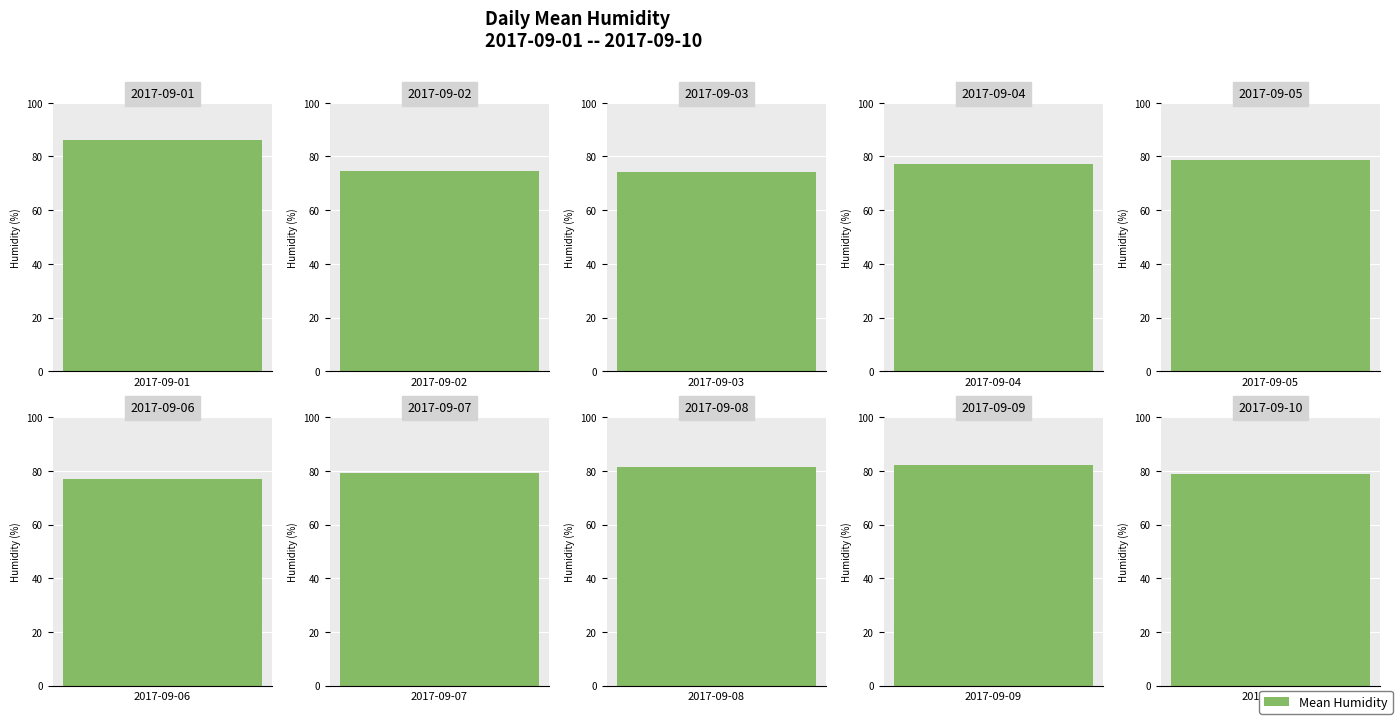

Rank the categories by value from highest to lowest.

2017-09-01, 2017-09-09, 2017-09-08, 2017-09-07, 2017-09-10, 2017-09-05, 2017-09-04, 2017-09-06, 2017-09-02, 2017-09-03